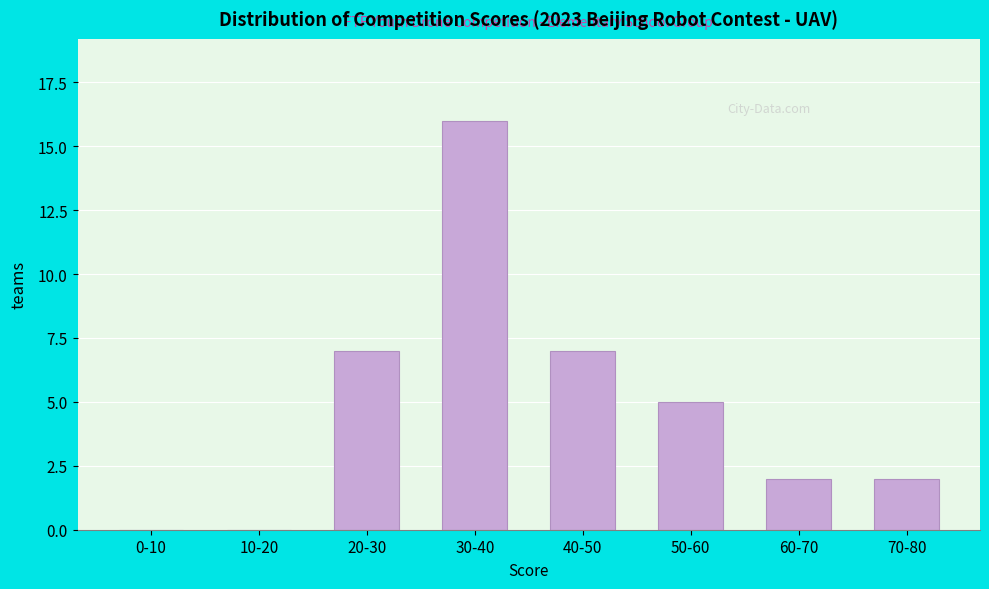

Reading right to left, extract all data points from this chart.

70-80=2	60-70=2	50-60=5	40-50=7	30-40=16	20-30=7	10-20=0	0-10=0